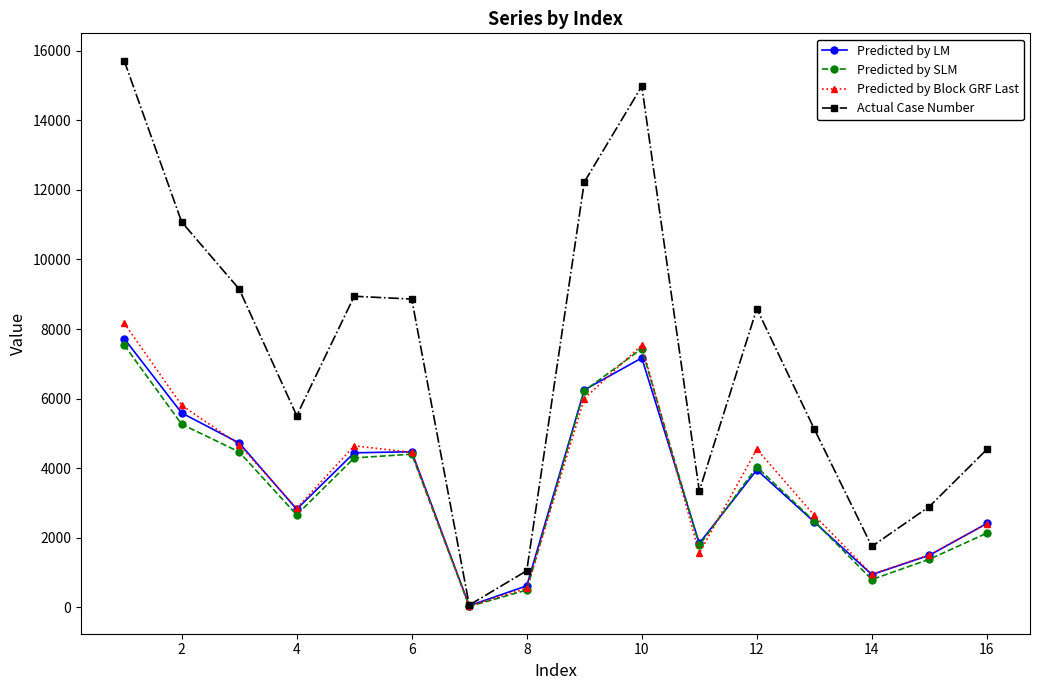

What is the greatest value displayed?

15712